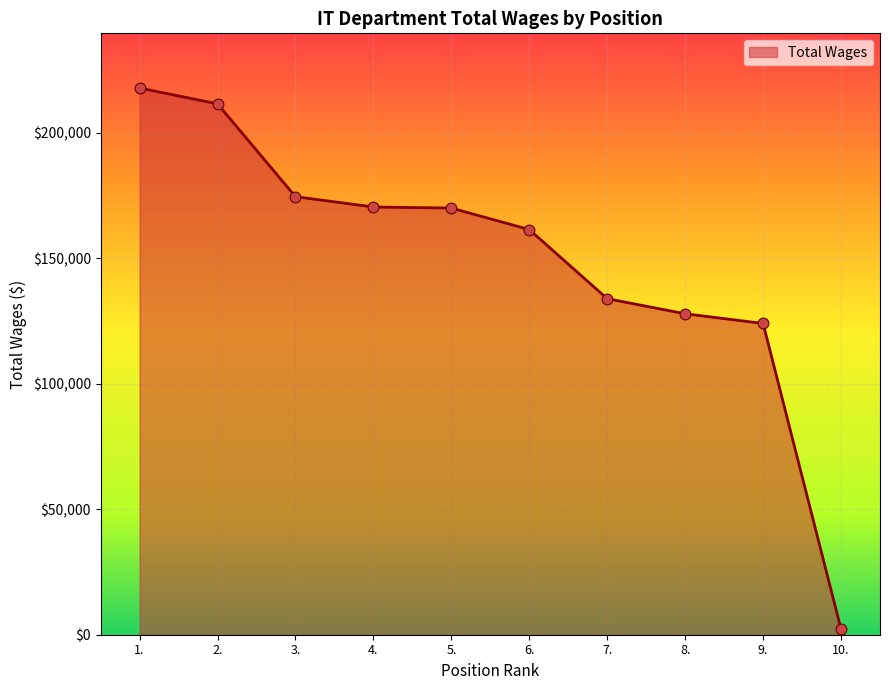

Approximately how many times larger is the value at 4. compared to 2.?

0.8